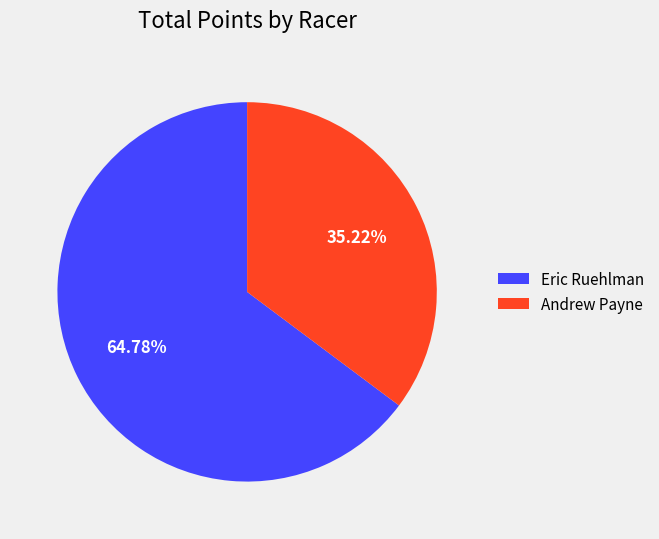

Which slice is the smallest?

Andrew Payne